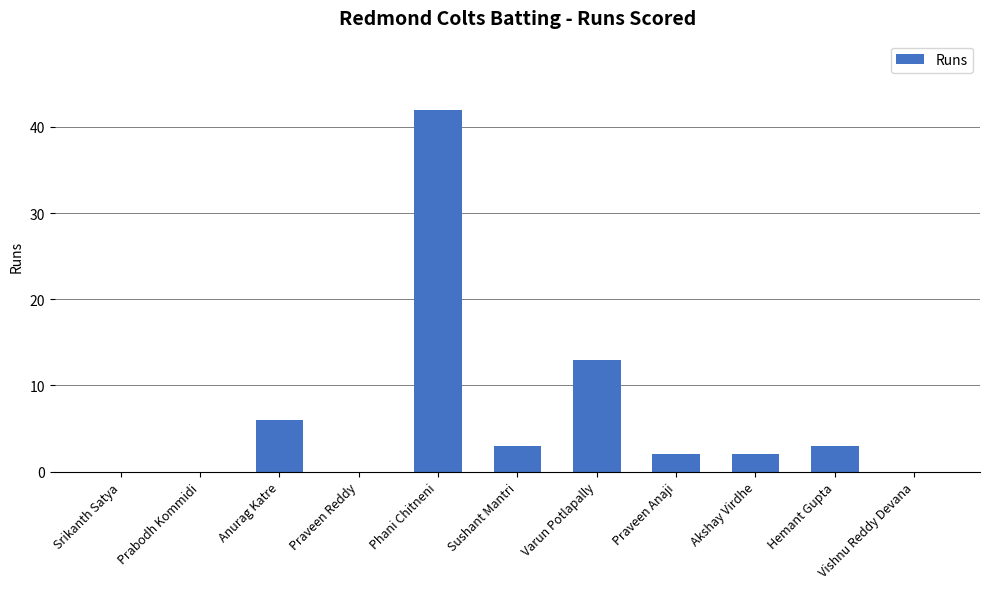

How many distinct data groups are displayed?

1